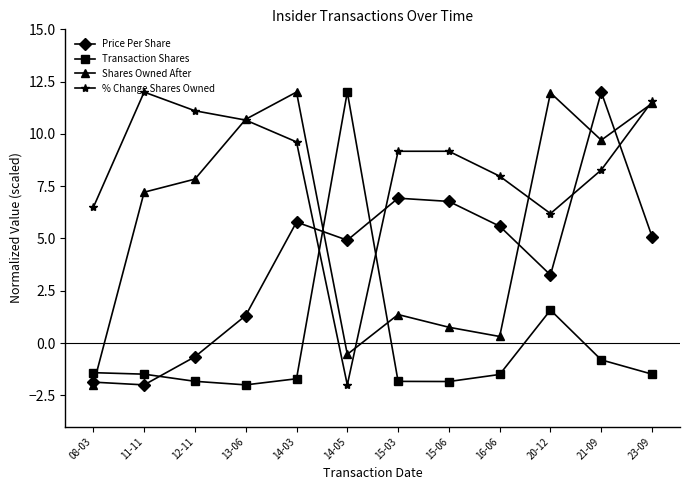

List the series in order of their overall mean, highest first.

% Change Shares Owned, Shares Owned After, Price Per Share, Transaction Shares